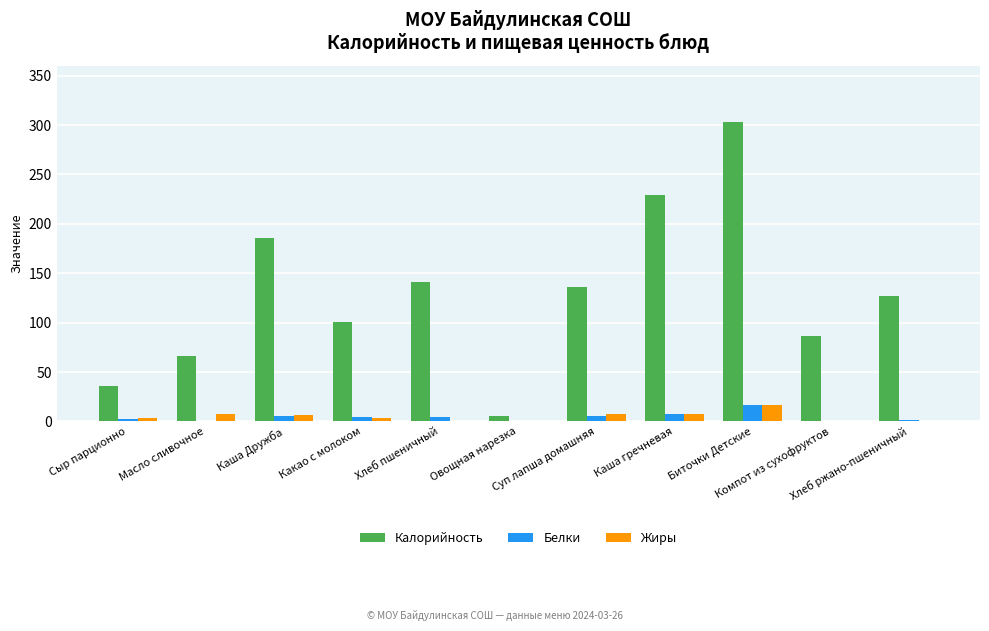

Which series has the largest total across all categories?

Калорийность